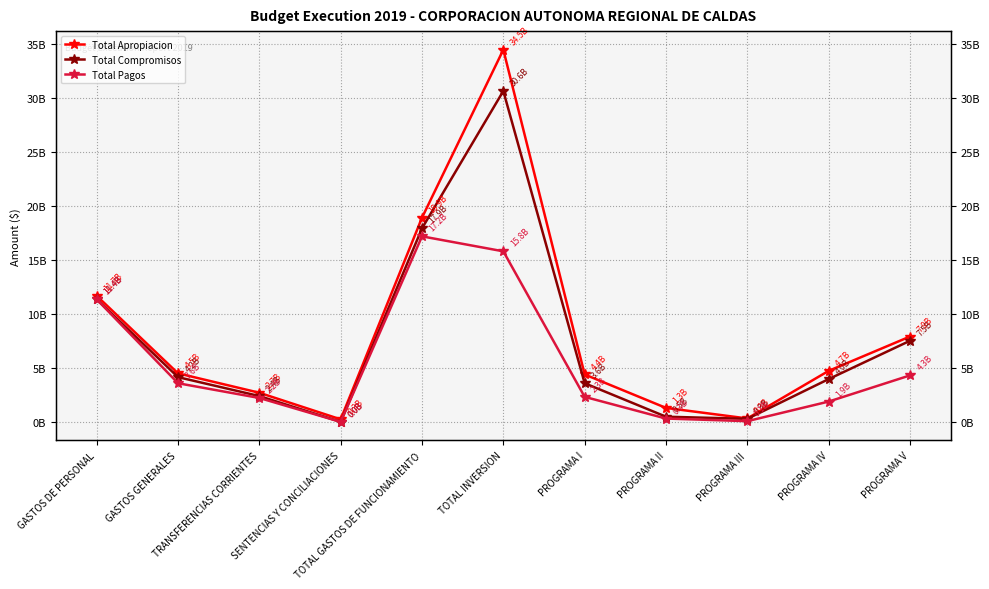

What is the value of the Total Pagos point at the 10th from the left?

1899933189